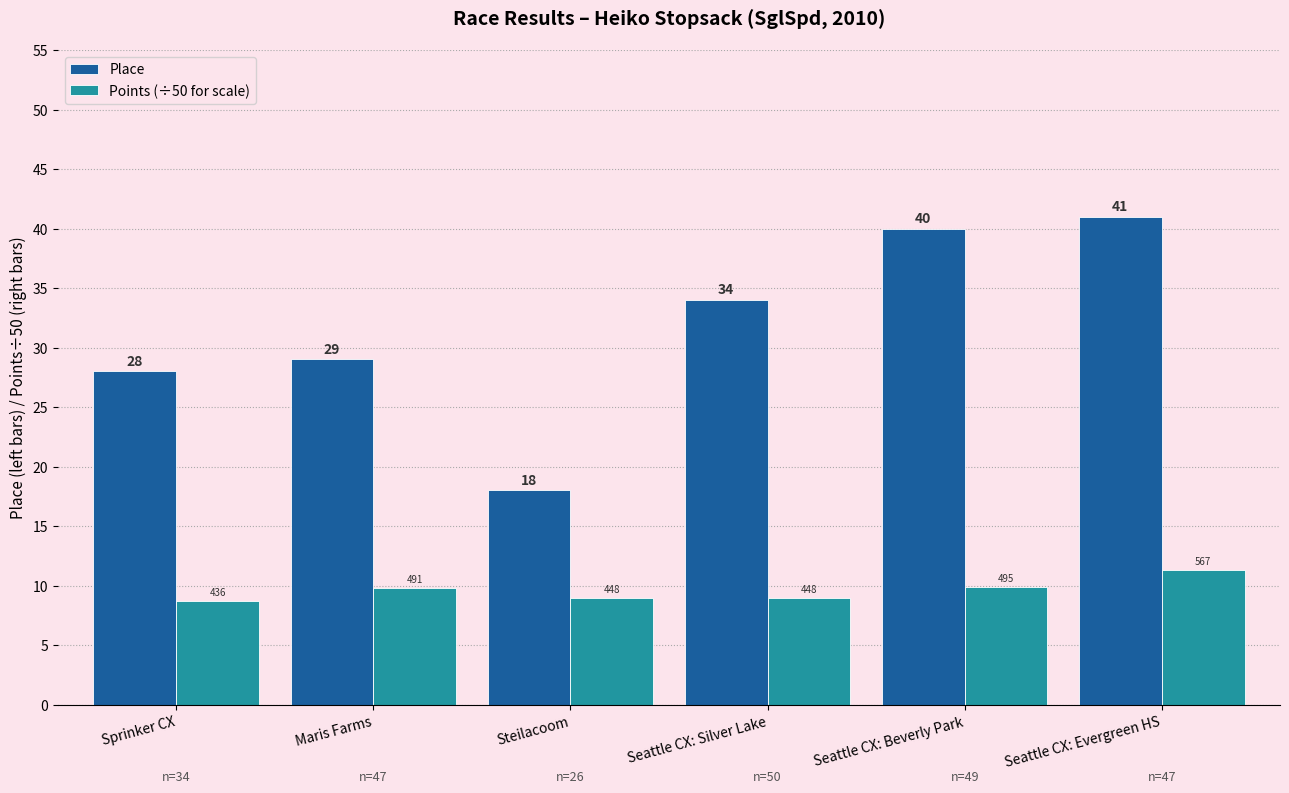

Which series changed the most between Steilacoom and Seattle CX: Beverly Park?

Place